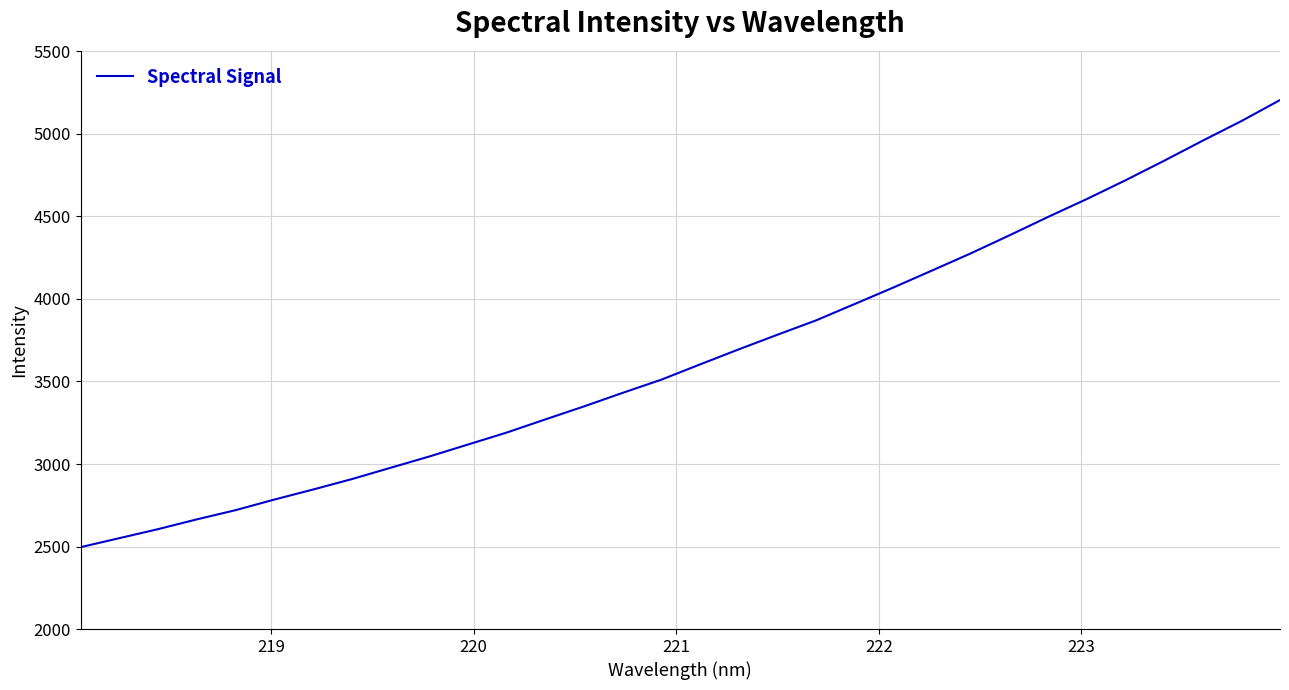

What is the greatest value displayed?

5205.6